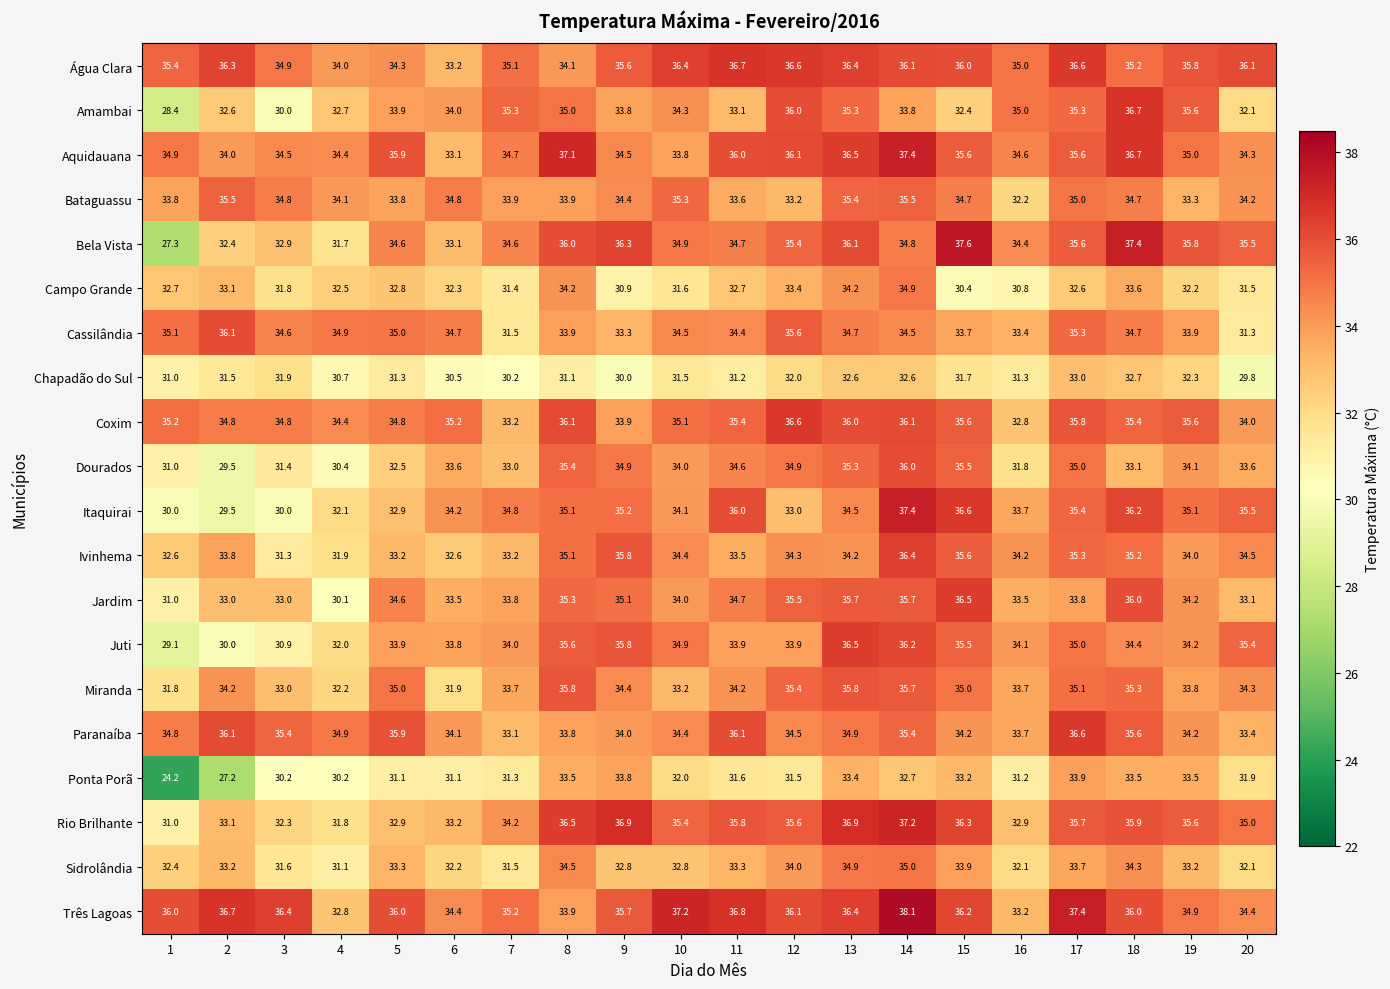

At which category does the chart reach its minimum across all series?

1